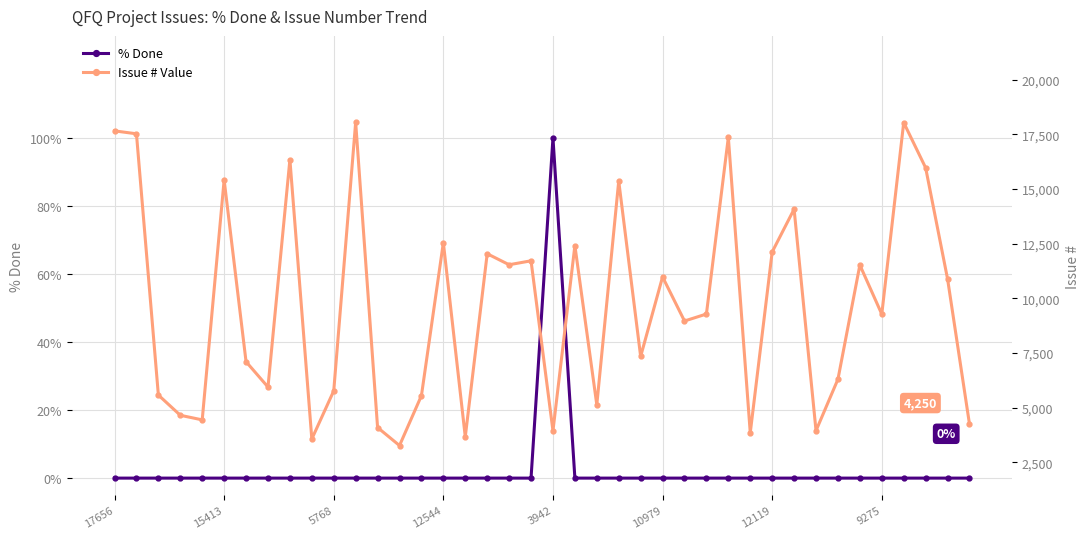

Rank the categories by Issue # Value value from highest to lowest.

11, 36, 17656, 15413, 28, 8, 37, 10979, 23, 31, 15, 21, 30, 17, 19, 18, 34, 25, 38, 27, 35, 26, 24, 12119, 33, 9275, 10, 5768, 14, 22, 12544, 3942, 39, 12, 32, 20, 29, 16, 9, 13